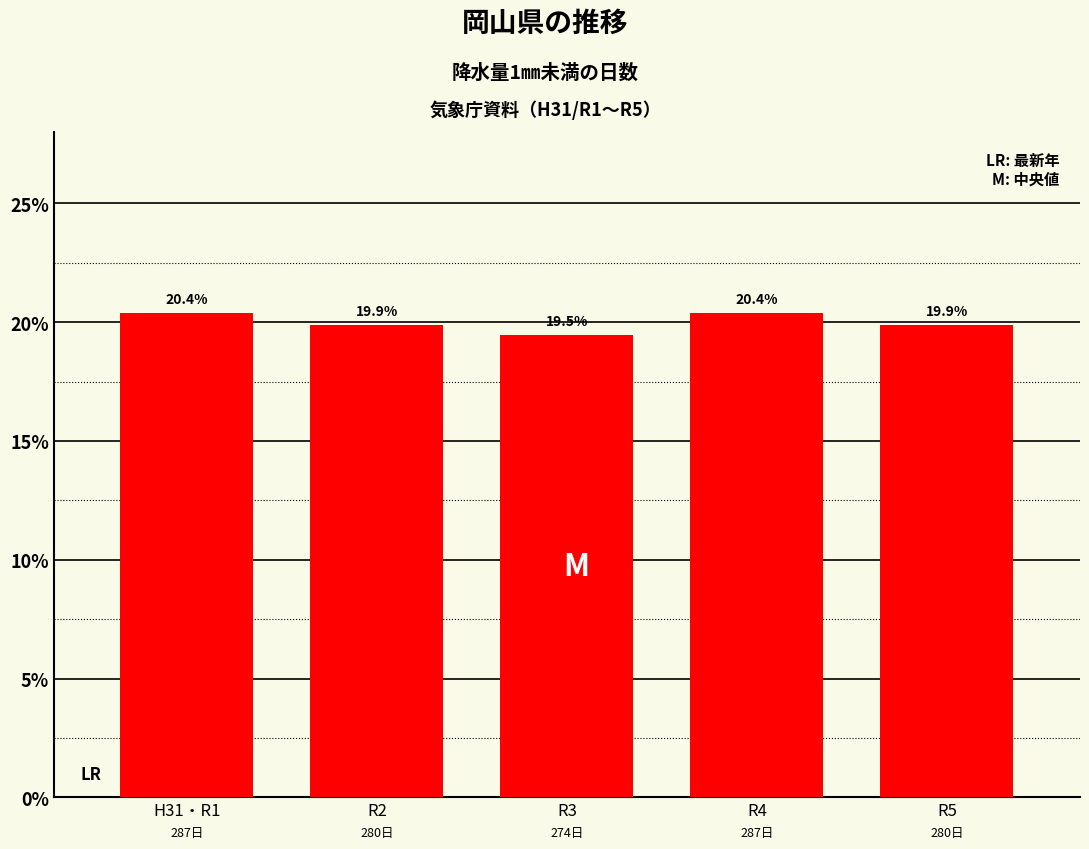

Reading right to left, extract all data points from this chart.

19.9	20.4	19.5	19.9	20.4